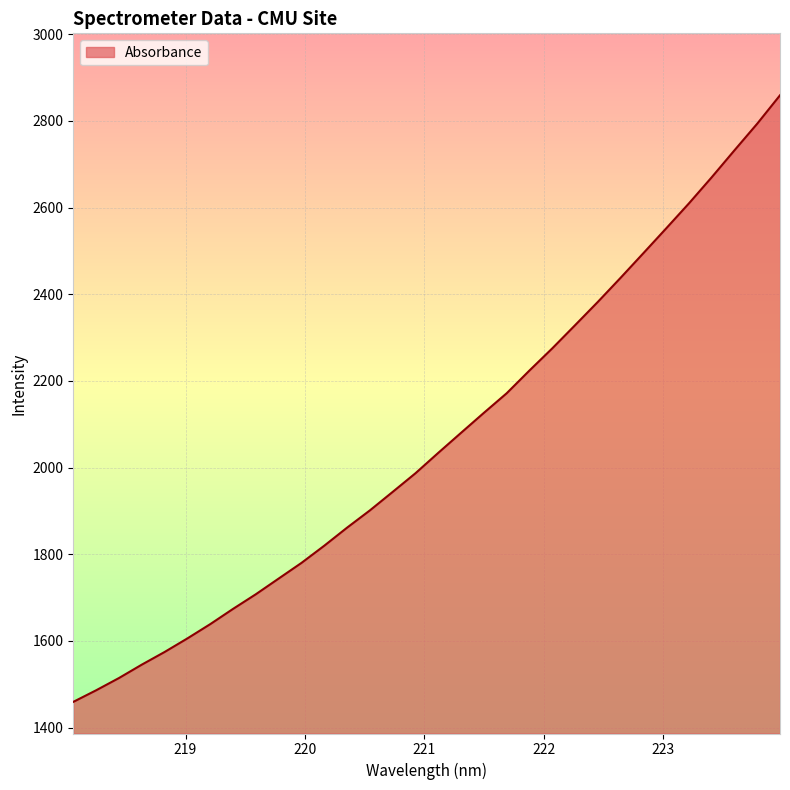

Reading right to left, what are all the values shown in this chart?

2859.3	2793.8	2732.3	2670.0	2609.8	2552.0	2494.8	2438.1	2382.4	2328.6	2275.2	2224.1	2171.6	2126.4	2080.4	2034.2	1987.1	1944.0	1901.4	1861.5	1819.9	1780.2	1744.0	1707.9	1674.0	1638.8	1605.9	1574.6	1545.4	1514.5	1486.2	1459.5